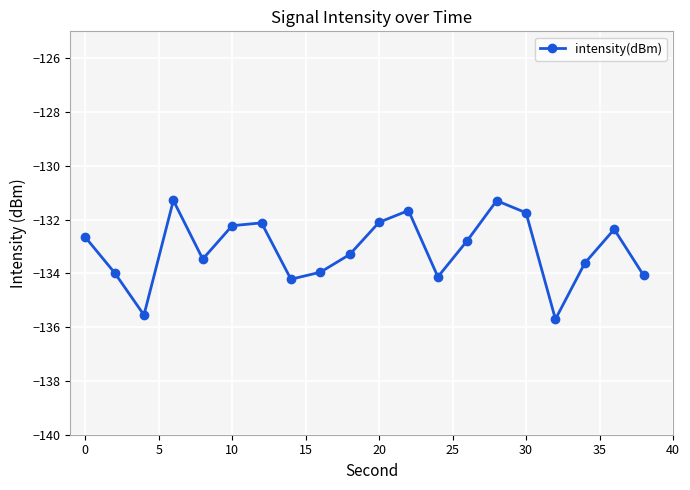

What is the smallest value displayed?

-135.7